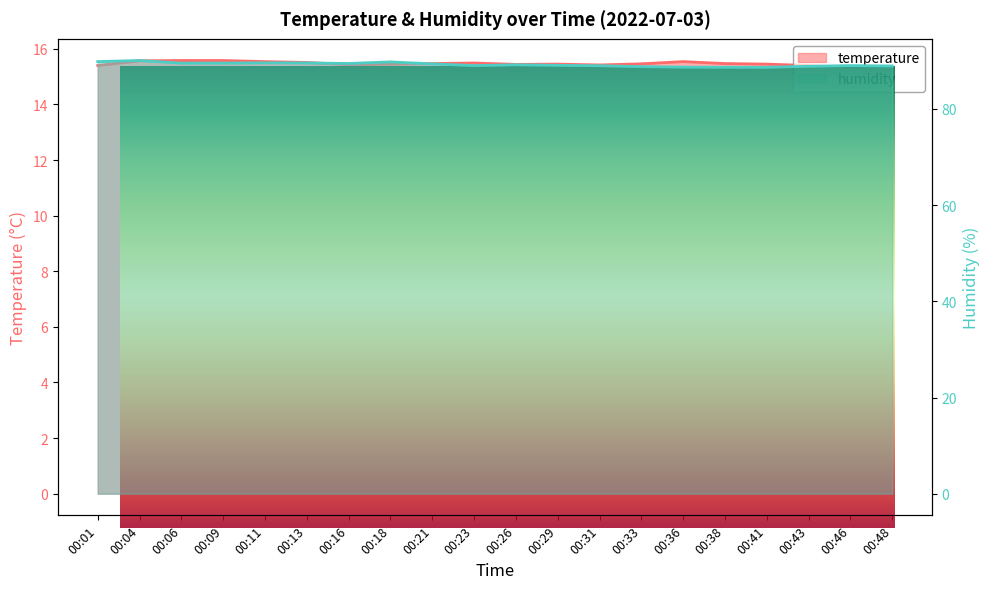

Reading left to right, transcribe all the data shown in this chart.

temperature: 15.4	15.6	15.6	15.6	15.5	15.5	15.4	15.4	15.5	15.5	15.4	15.4	15.4	15.5	15.5	15.5	15.4	15.4	15.3	15.4
humidity: 89.8	90.1	89.5	89.5	89.6	89.6	89.5	89.8	89.4	89.0	89.2	89.1	89.0	88.8	88.7	88.7	88.7	88.9	89.0	88.9